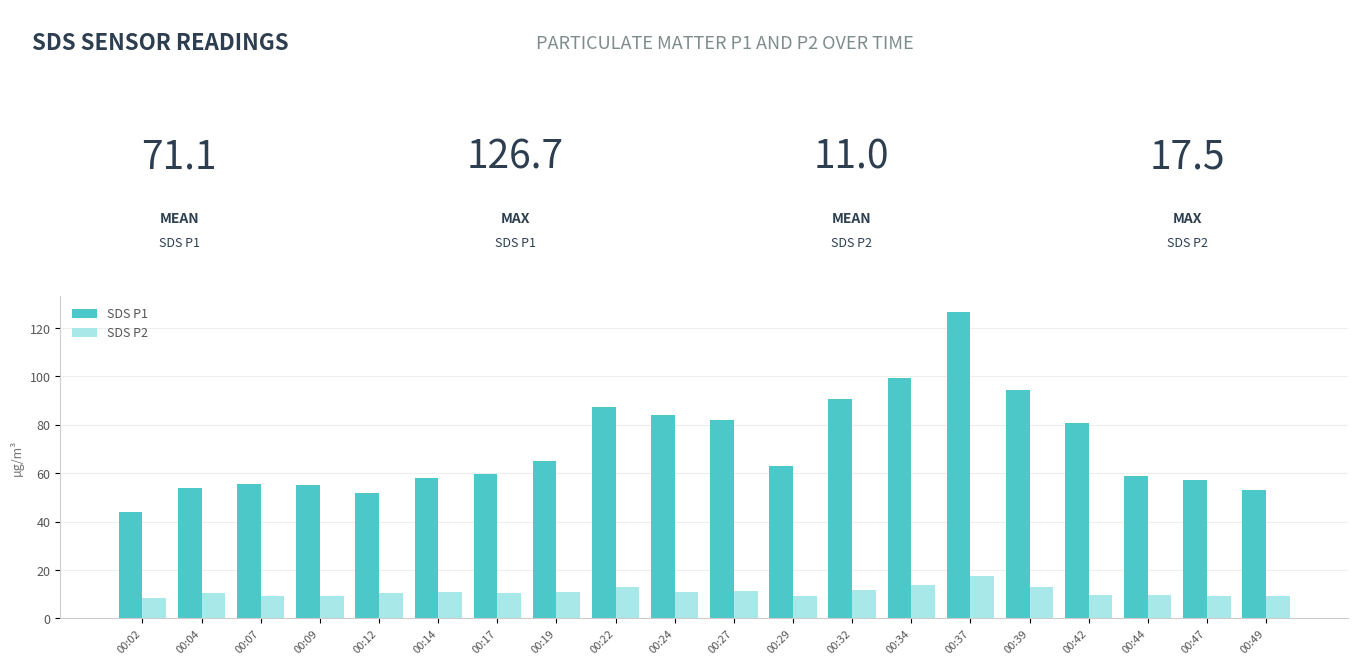

Does the chart contain any negative values?

No